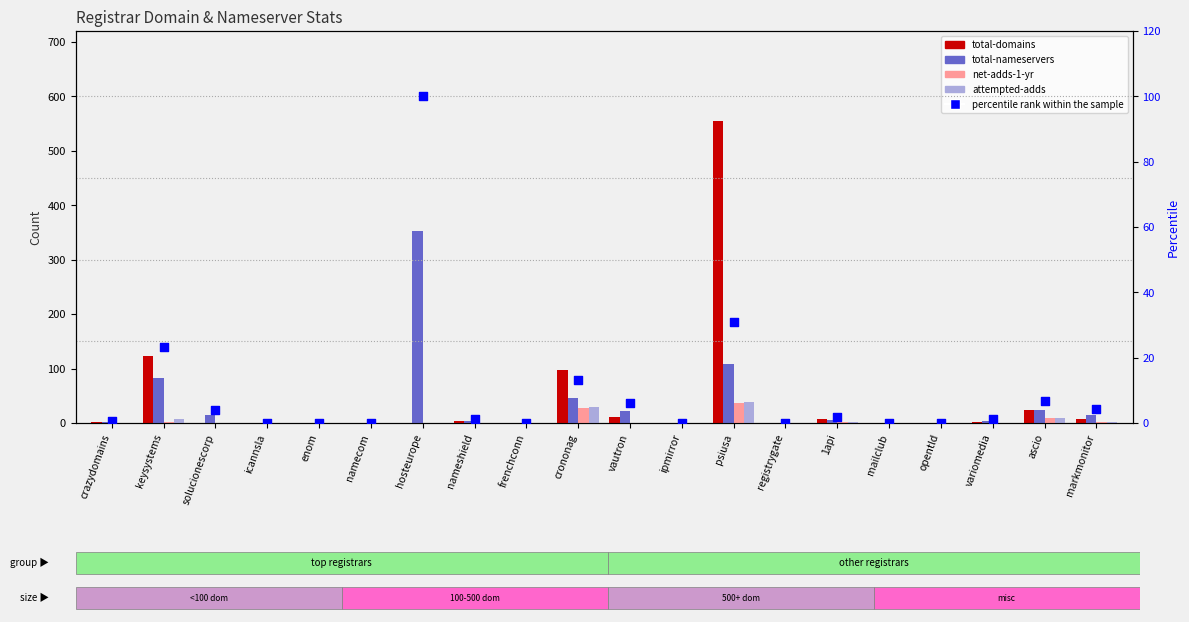

At how many categories does at least one series exceed 52?

4